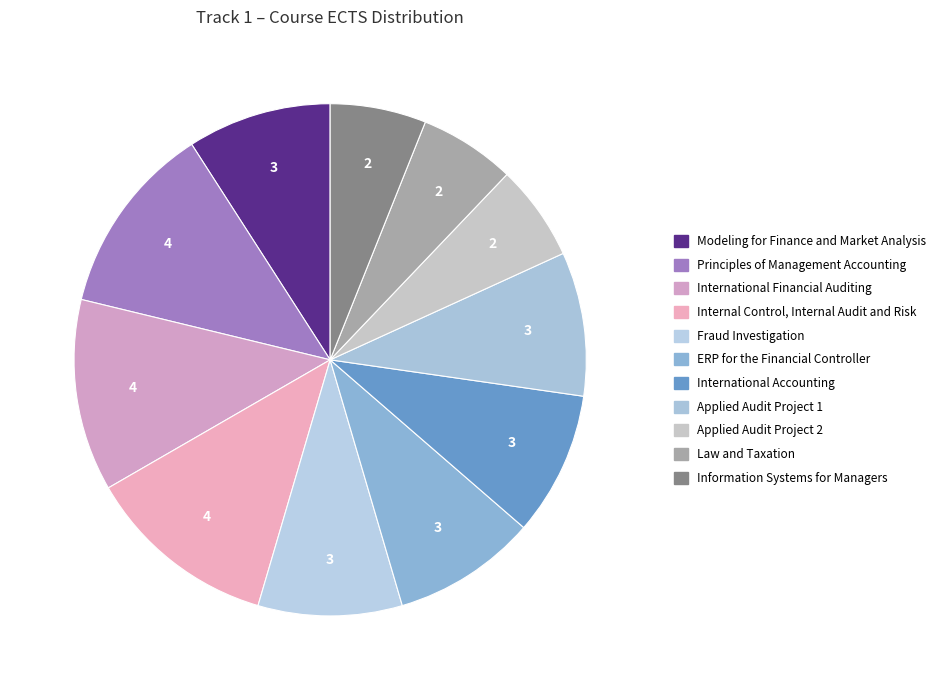

To the nearest percent, what is the difference between the Internal Control, Internal Audit and Risk and International Accounting slice percentages?

3%